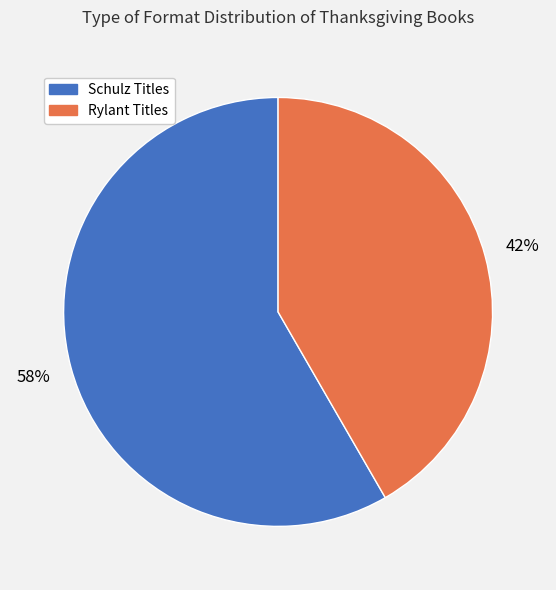

Is there any slice that represents more than half of the pie?

Yes